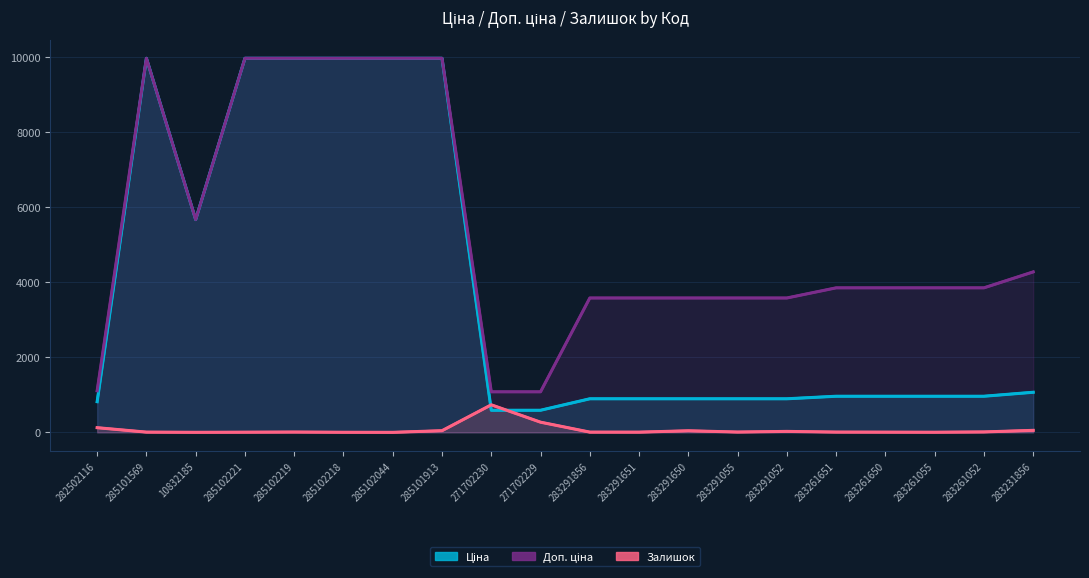

At how many categories does at least one series exceed 1928?

17